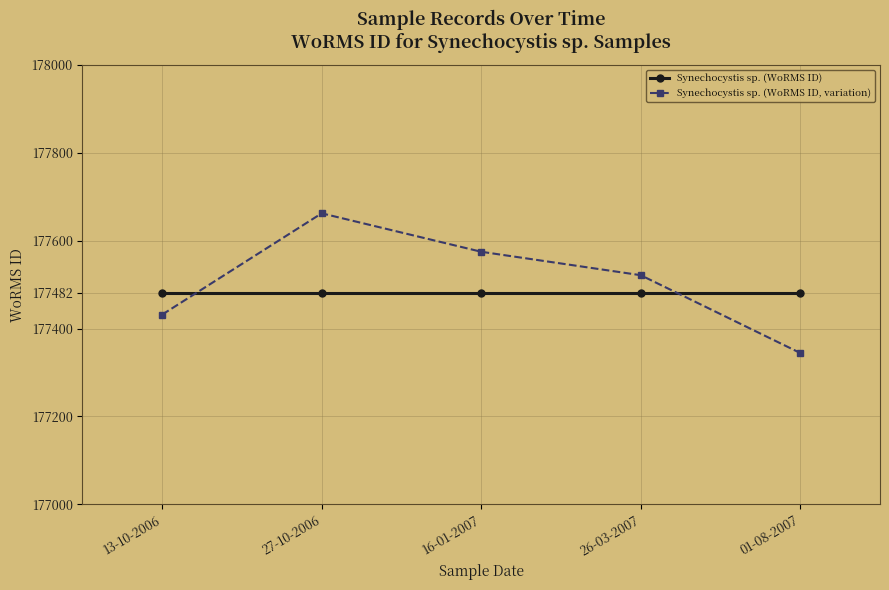

What is the sum of all Synechocystis sp. (WoRMS ID, variation) values?

887534.8